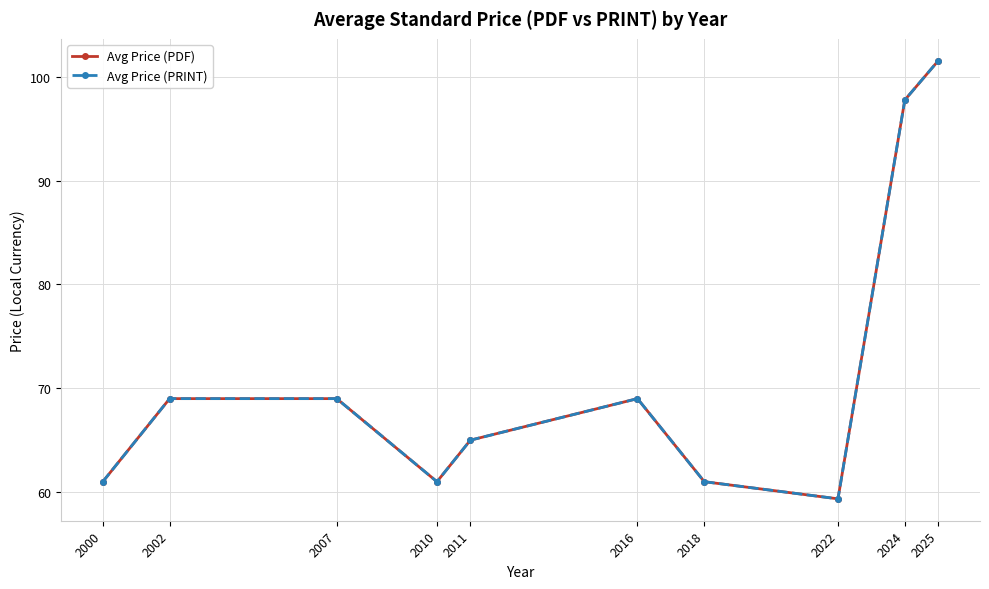

Does the chart have visible grid lines?

Yes